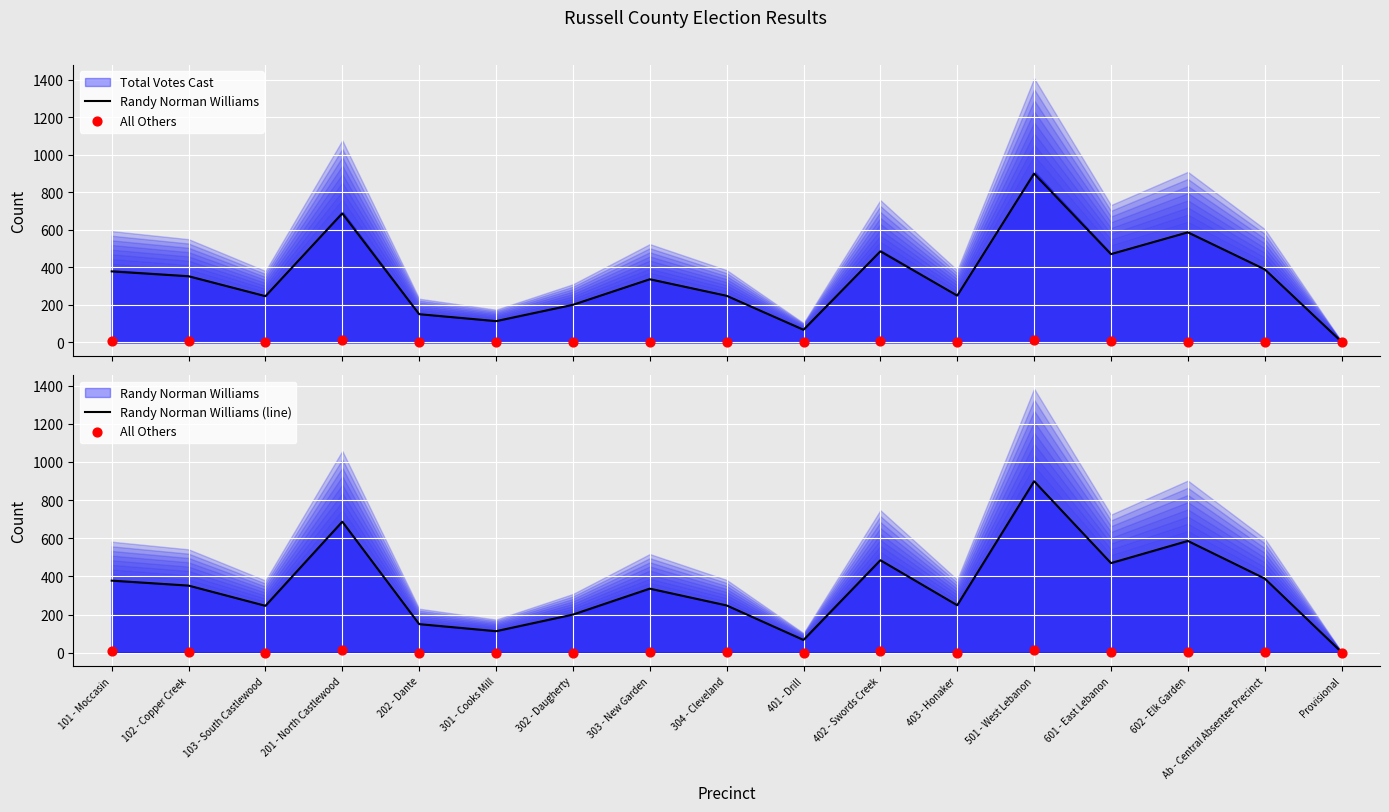

Which series contains the highest Y value?

Randy Norman Williams